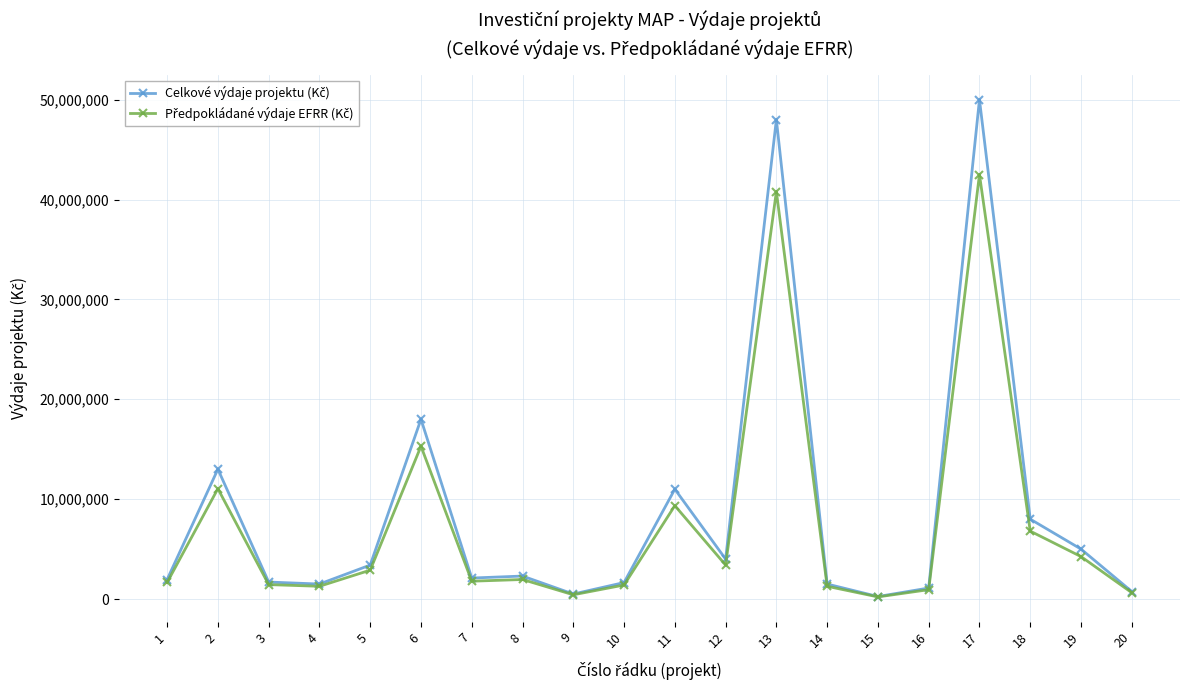

At which category is the sum across all series the highest?

17